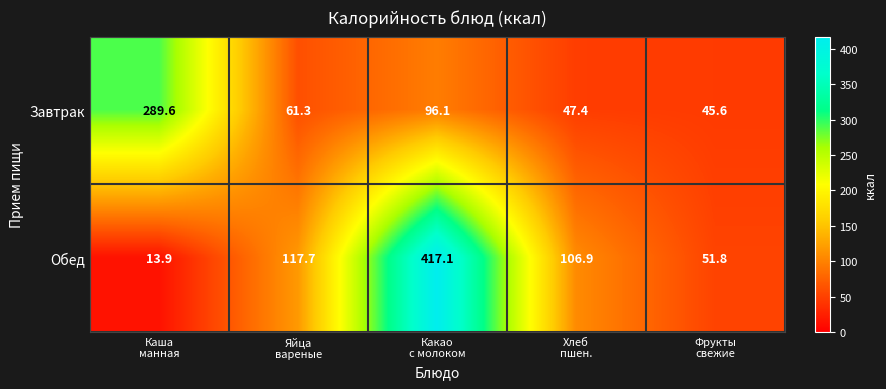

At which category is the sum across all series the highest?

Какао
с молоком